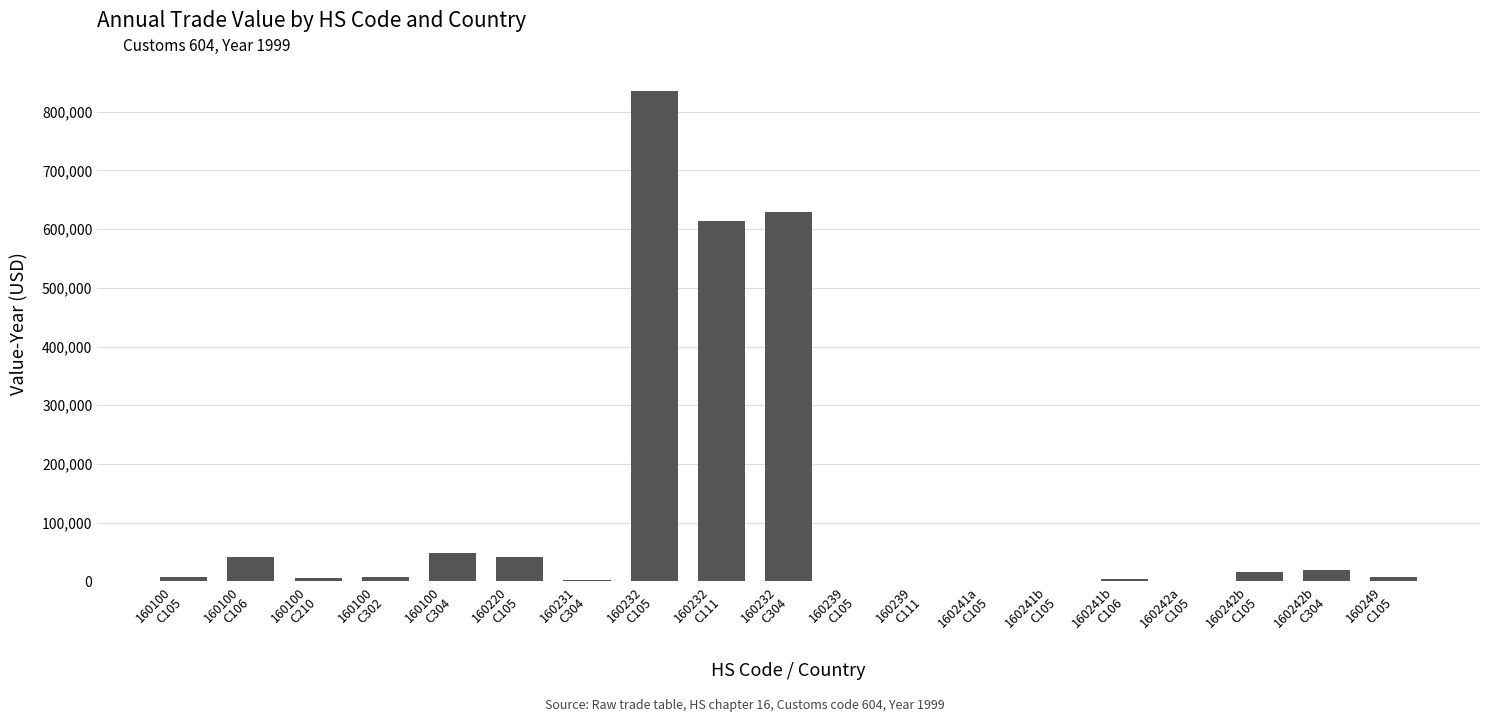

What is the maximum value shown in the chart?

835533